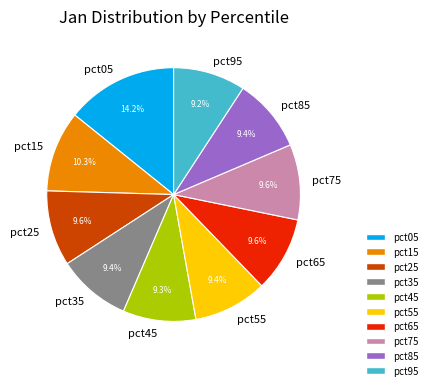

What percentage is the pct15 slice, to the nearest percent?

10%